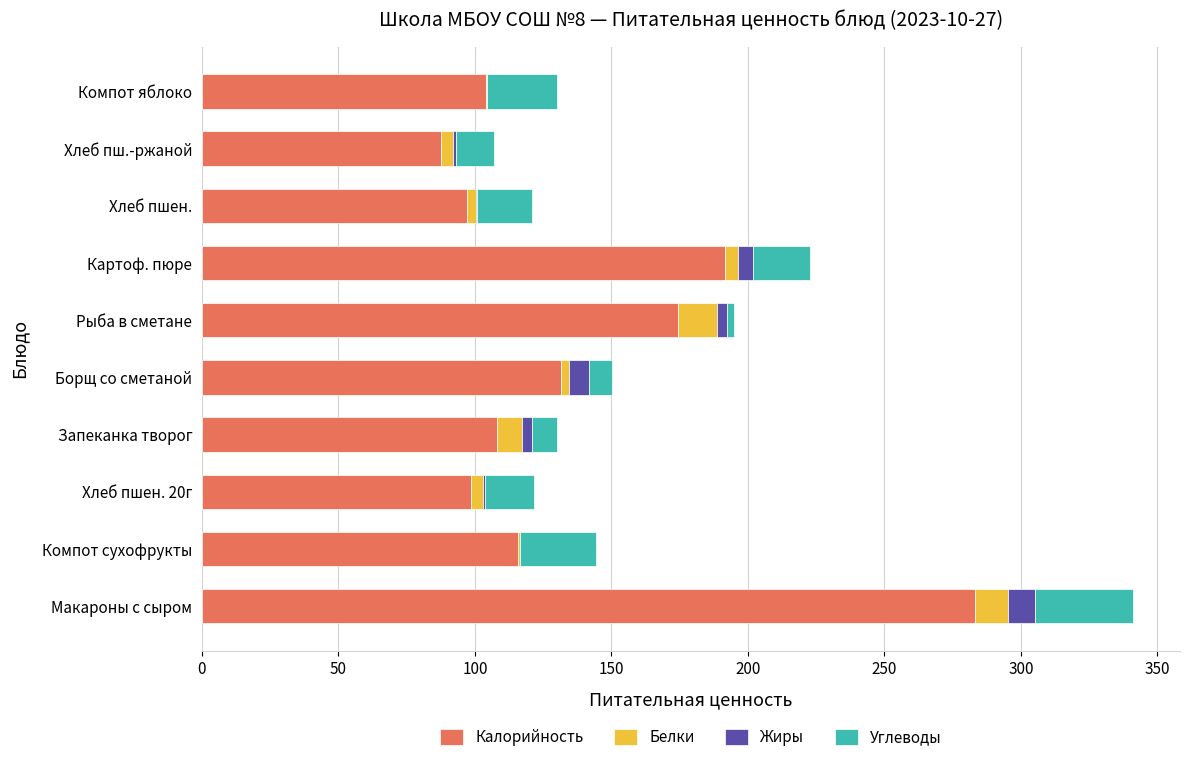

At which label does Калорийность reach its peak?

Макароны с сыром